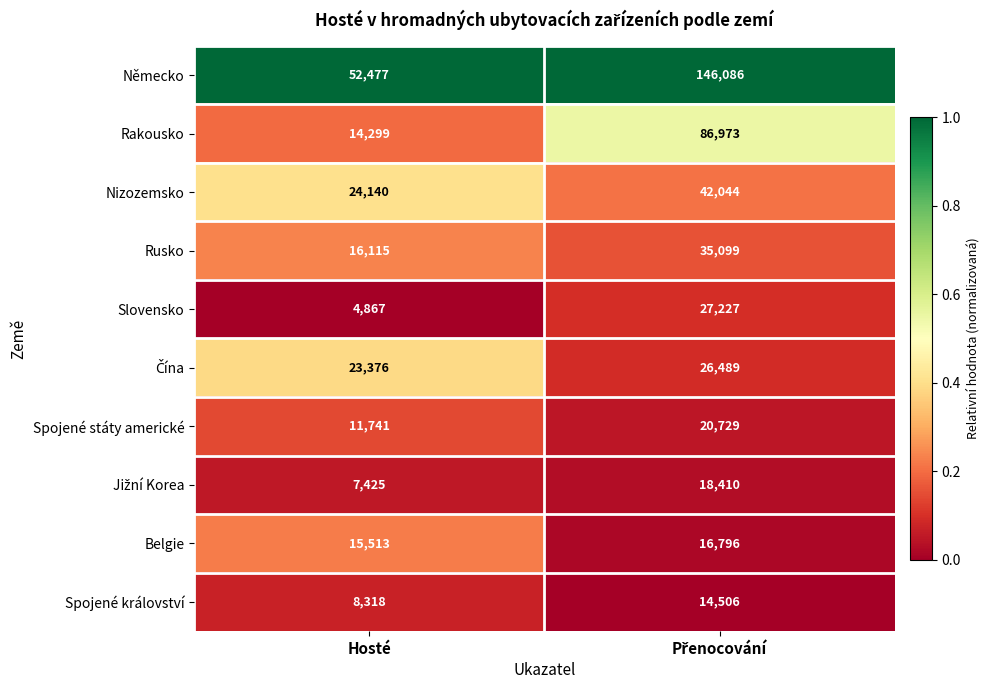

What is the difference between the maximum and minimum values in the Belgie series?

1283